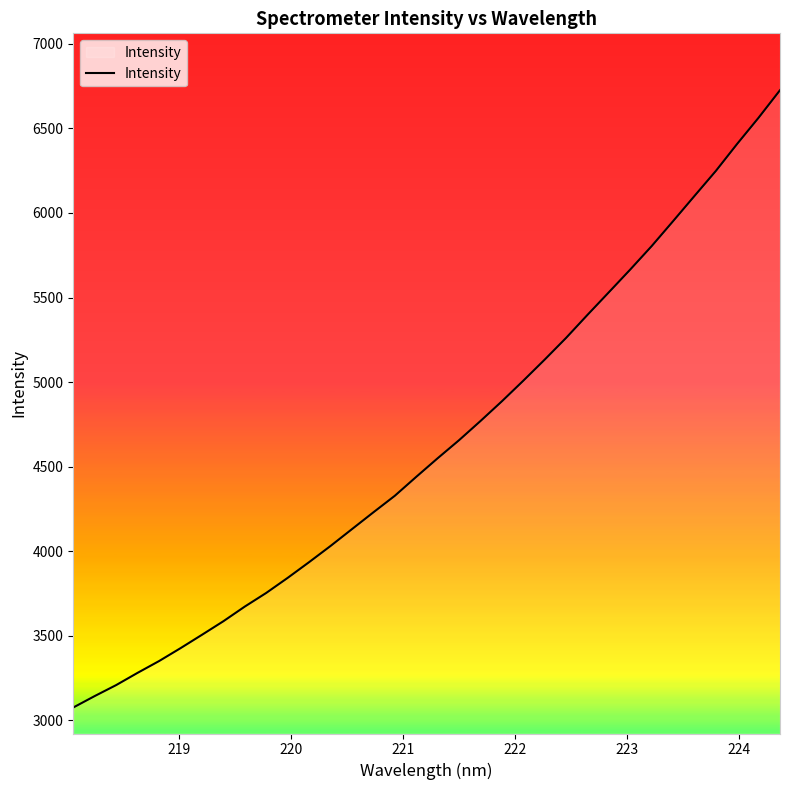

What is the greatest value displayed?

6726.2